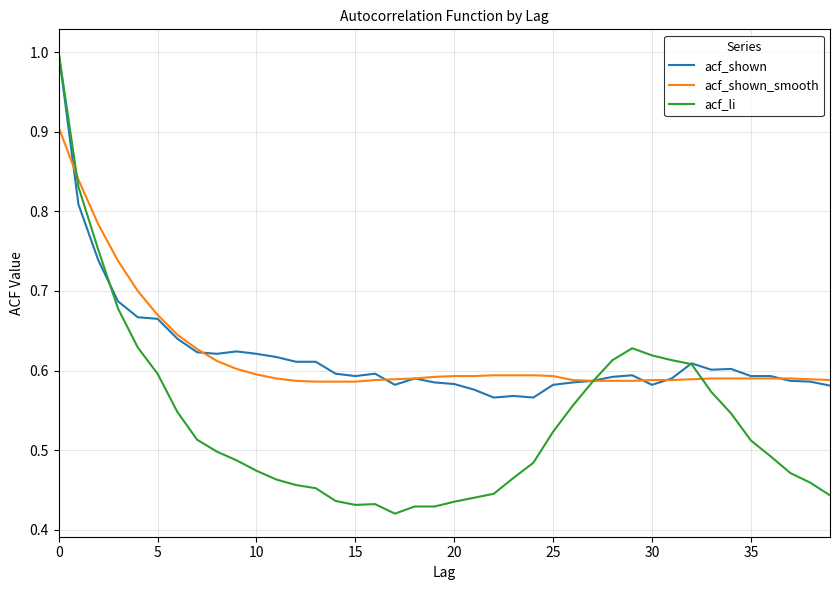

What is the maximum value for acf_shown_smooth?

0.9